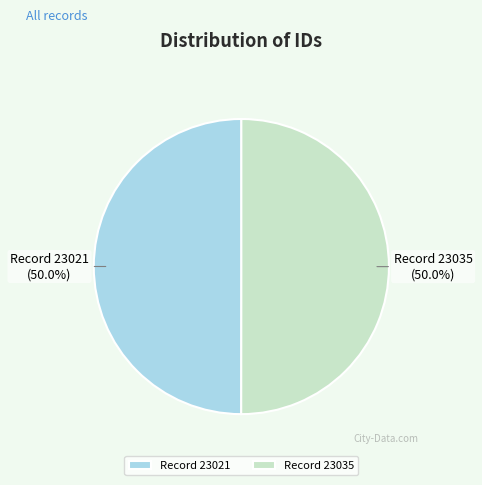

Is the sum of Record 23035 and Record 23021 greater than half?

Yes